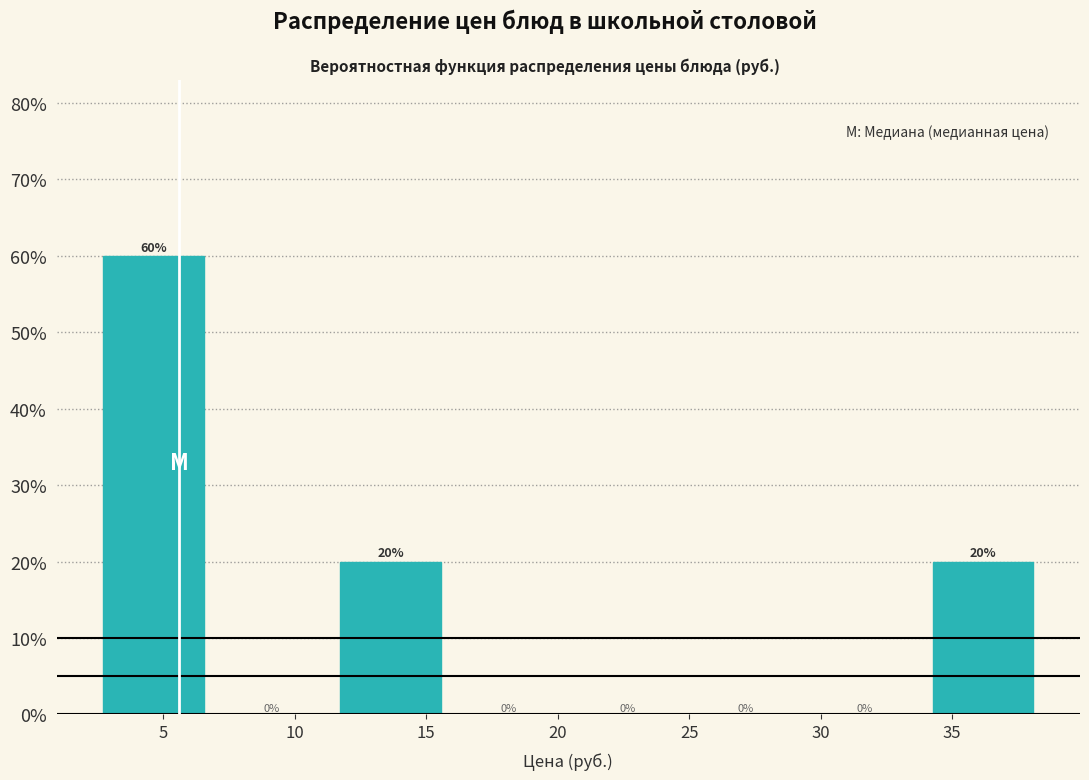

Which range on the x-axis has the tallest bar?

2.5 to 7.0